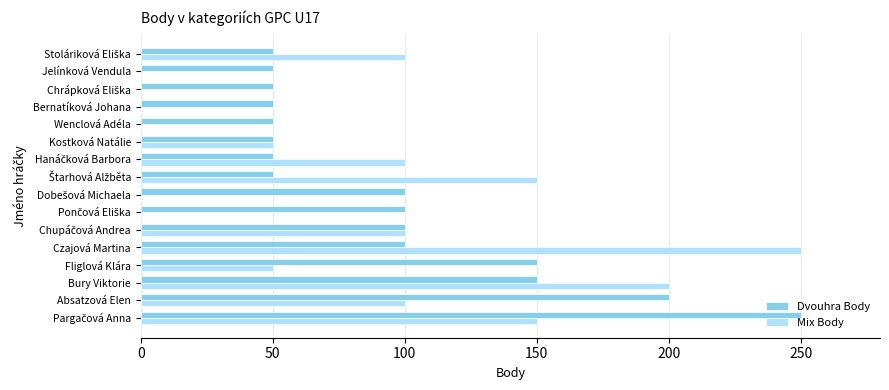

Which series has the largest total across all categories?

Dvouhra Body